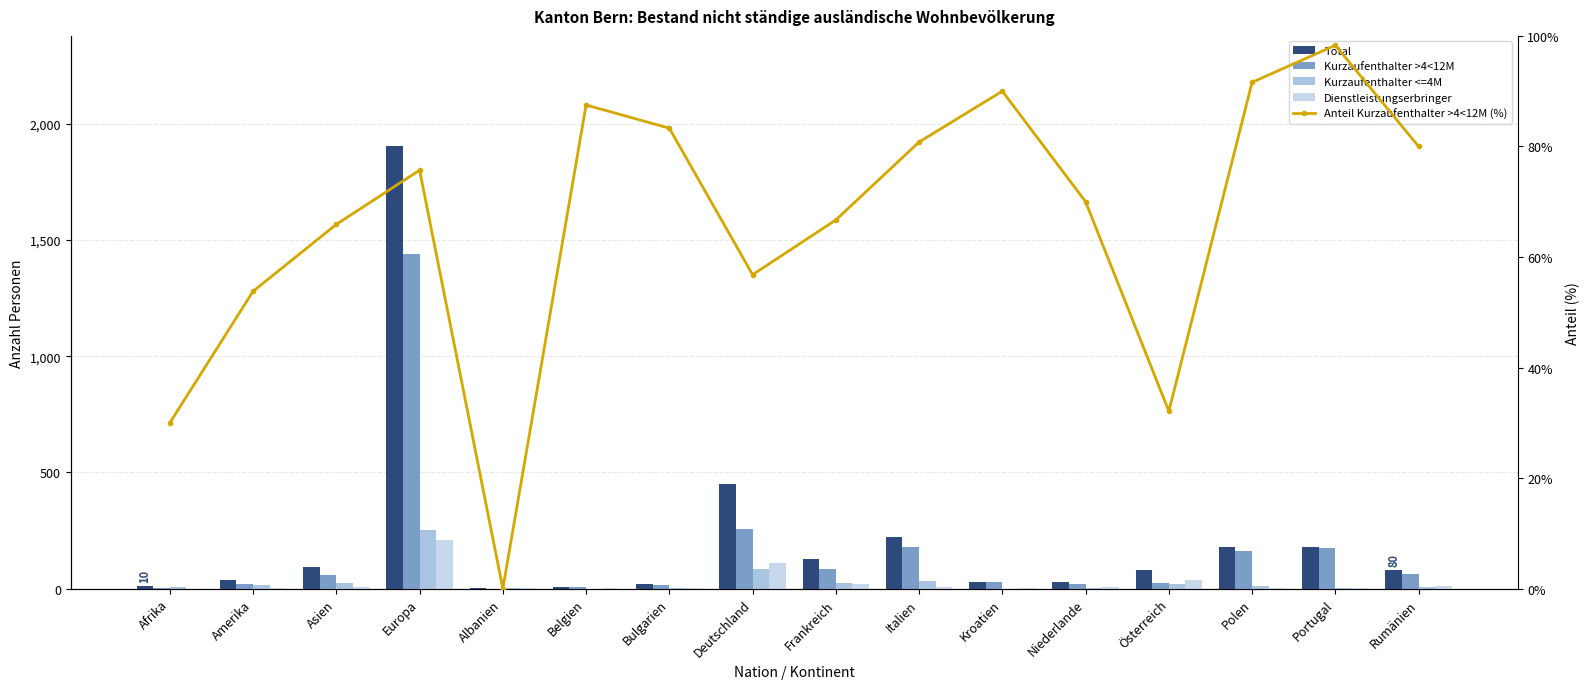

What is the label of the 7th bar from the right?

Italien